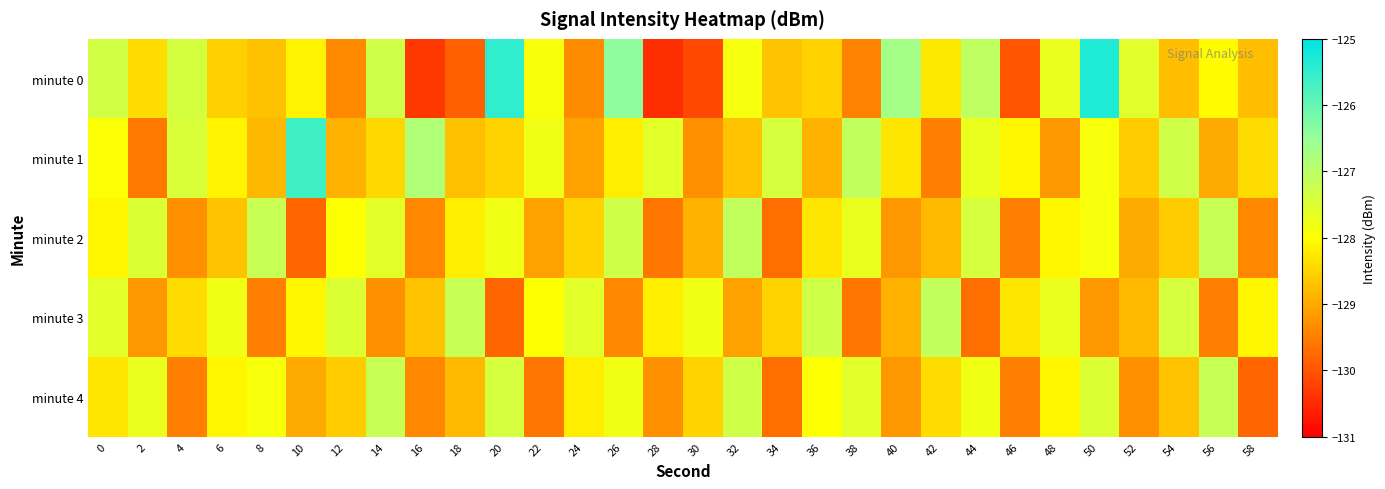

Which series has the largest total across all categories?

minute 1